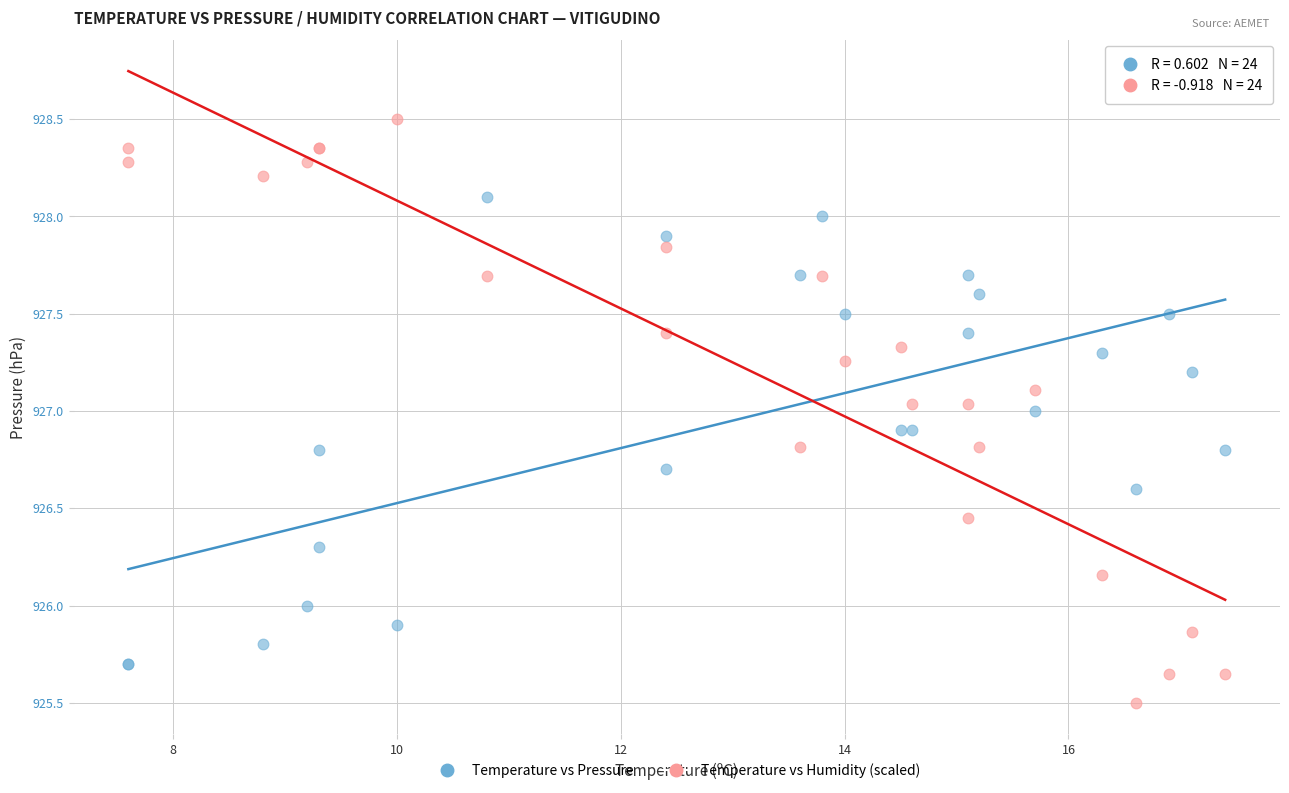

Which series contains the highest Y value?

Temperature vs Humidity (scaled)